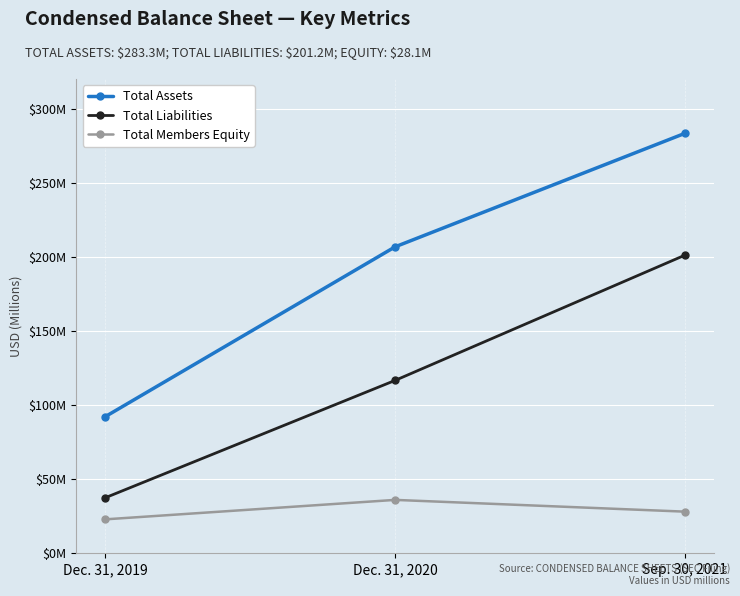

Where is Total Members Equity nearest to the value 29?

Sep. 30, 2021